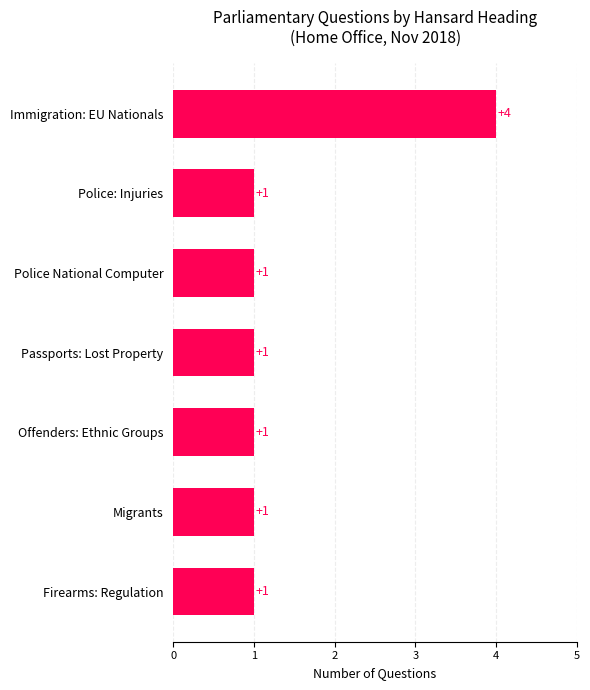

Reading bottom to top, transcribe all the data shown in this chart.

1	1	1	1	1	1	4